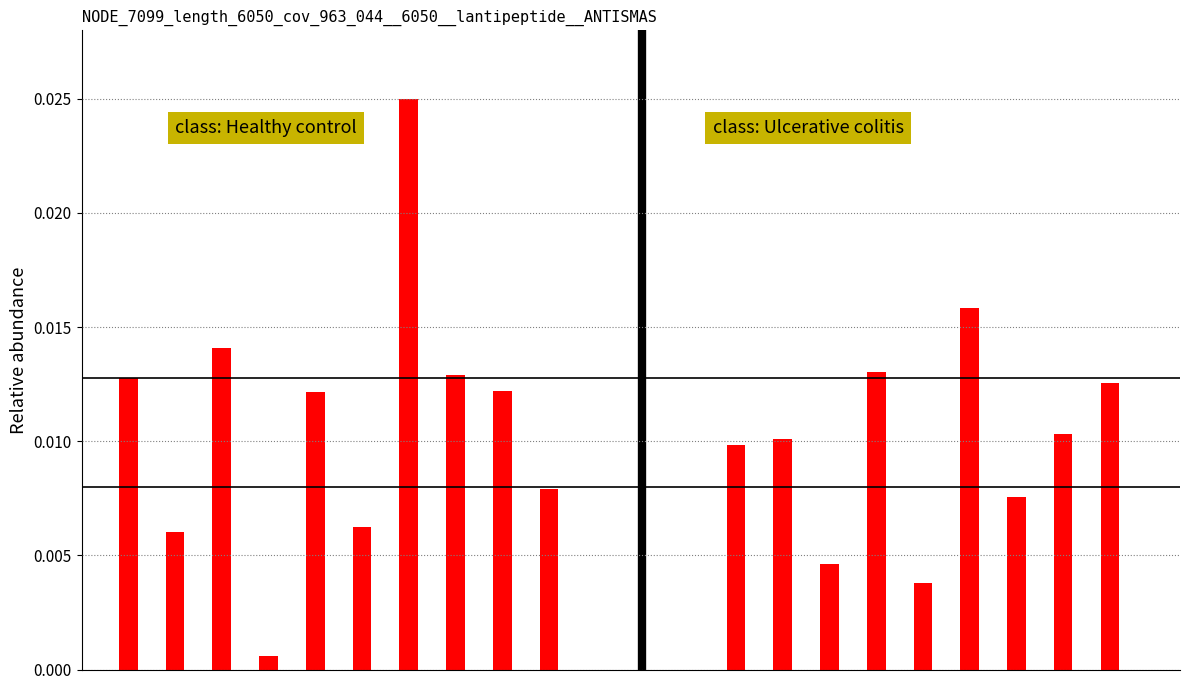

What is the sum of all class: Ulcerative colitis values?

0.1